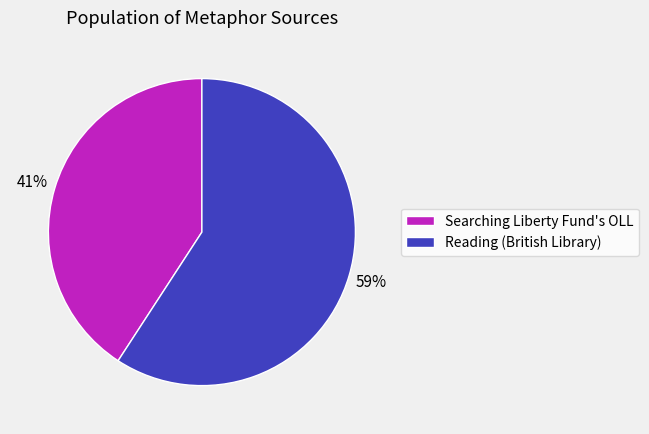

Is the sum of Searching Liberty Fund's OLL and Reading (British Library) greater than half?

Yes